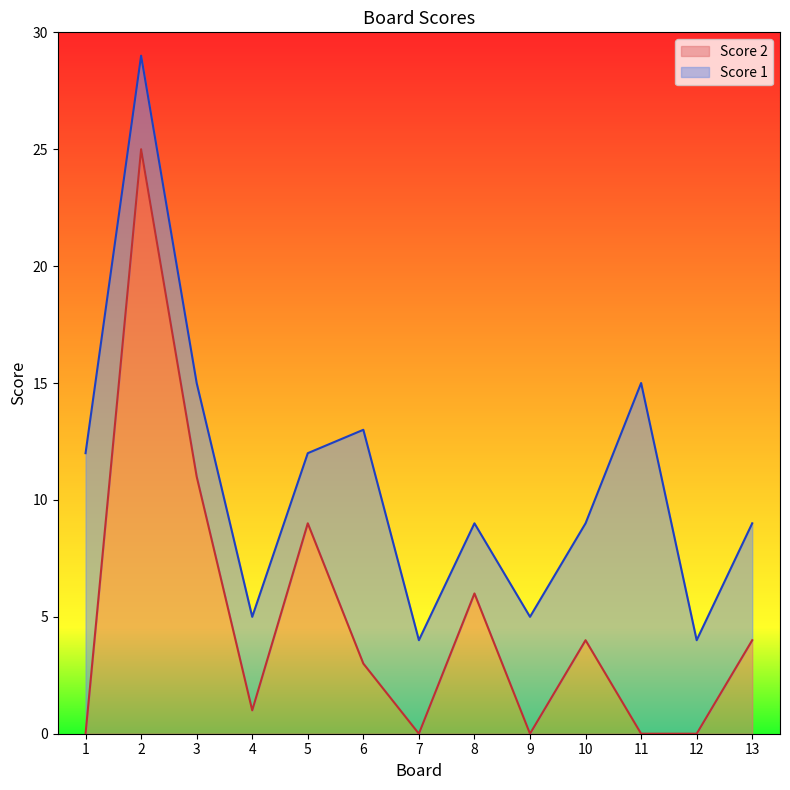

What is the change in value from 12 to 13?

+4